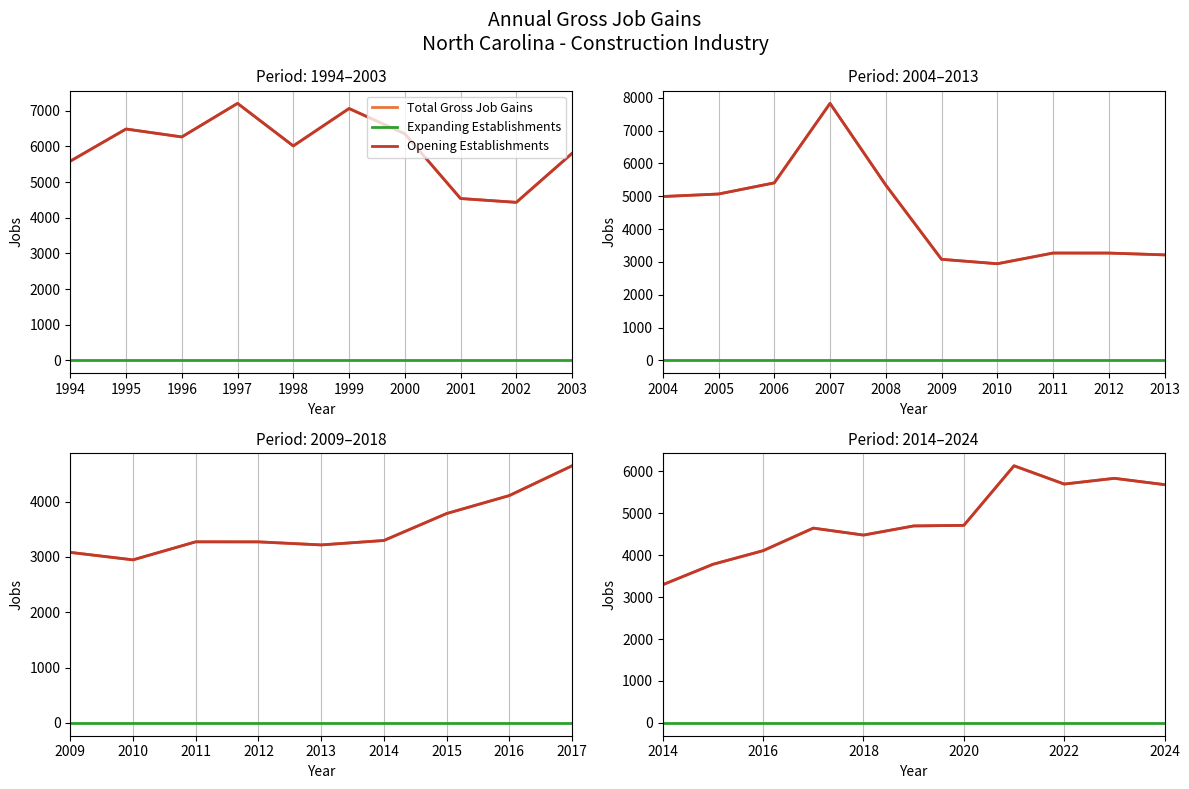

Which series changed the most between 1995 and 1997?

Total Gross Job Gains